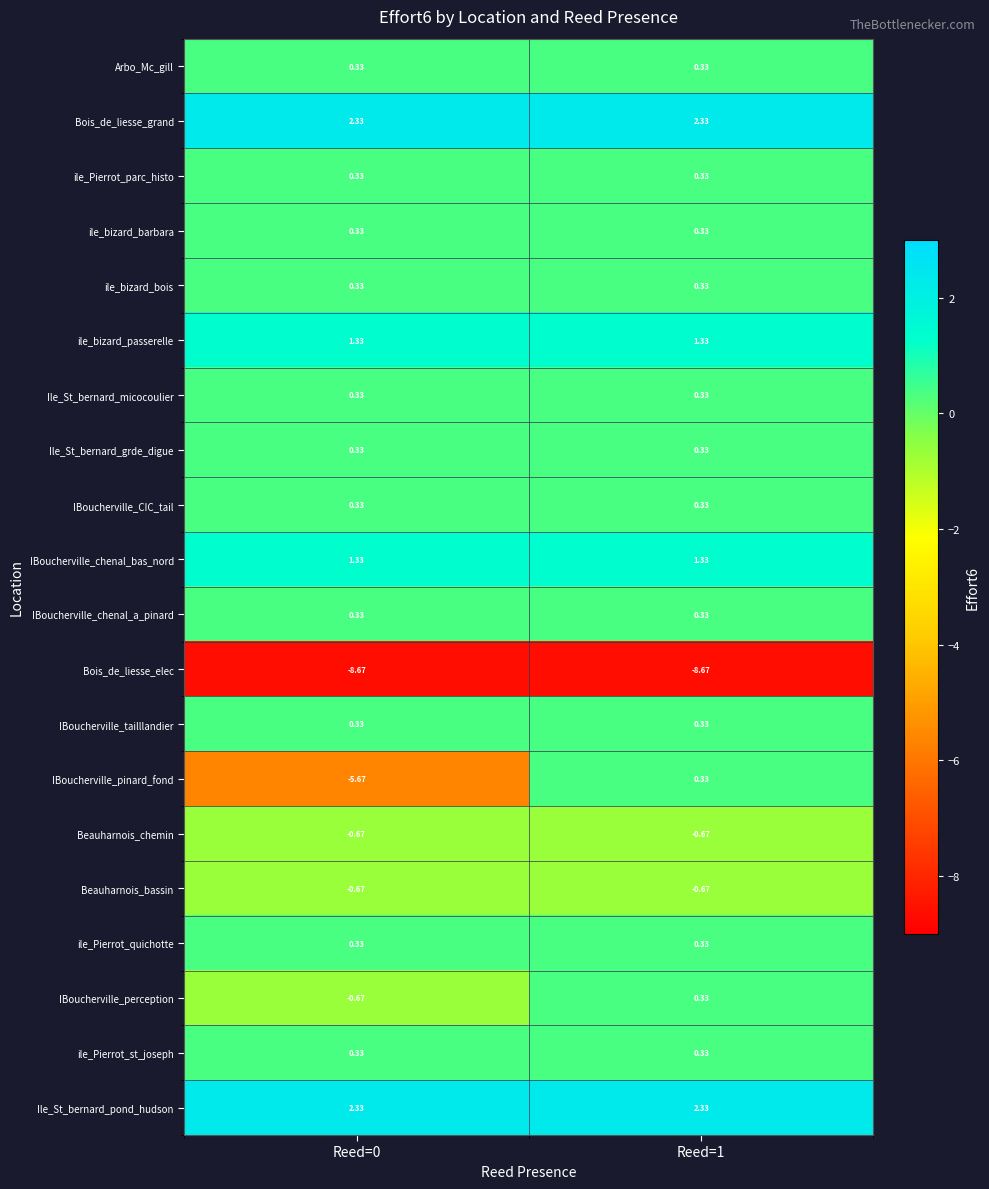

Which series has the widest spread of values?

IBoucherville_pinard_fond